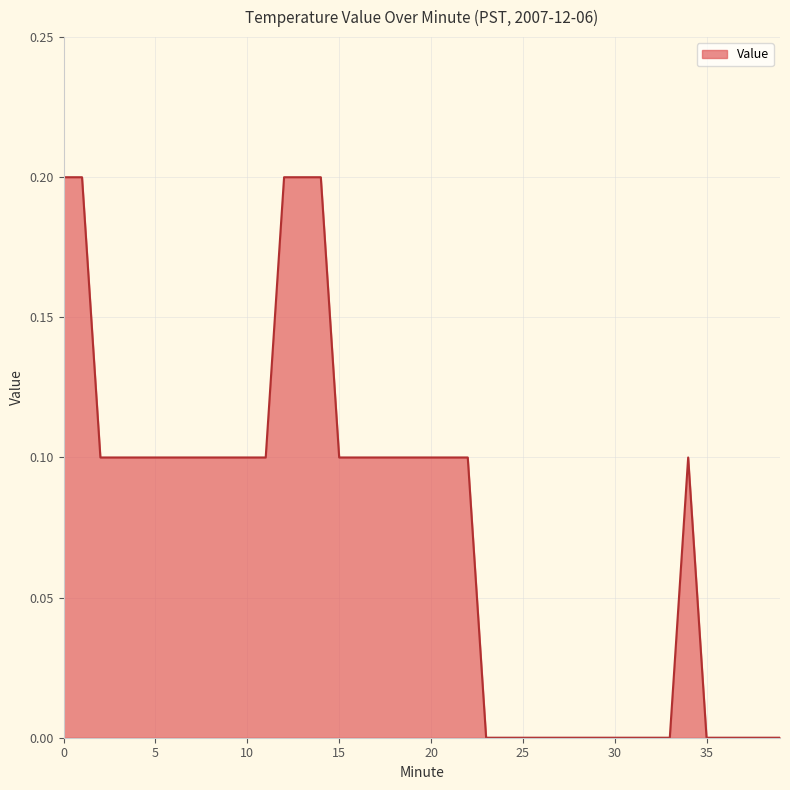

List the labels in order of value, smallest first.

23, 24, 25, 26, 27, 28, 29, 30, 31, 32, 33, 35, 36, 37, 38, 39, 2, 3, 4, 5, 6, 7, 8, 9, 10, 11, 15, 16, 17, 18, 19, 20, 21, 22, 34, 0, 1, 12, 13, 14